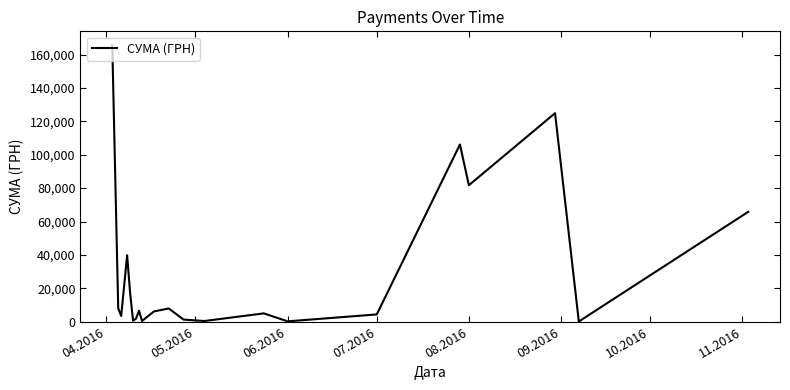

True or false: there are more than 0 points higher than both neighbors.

True